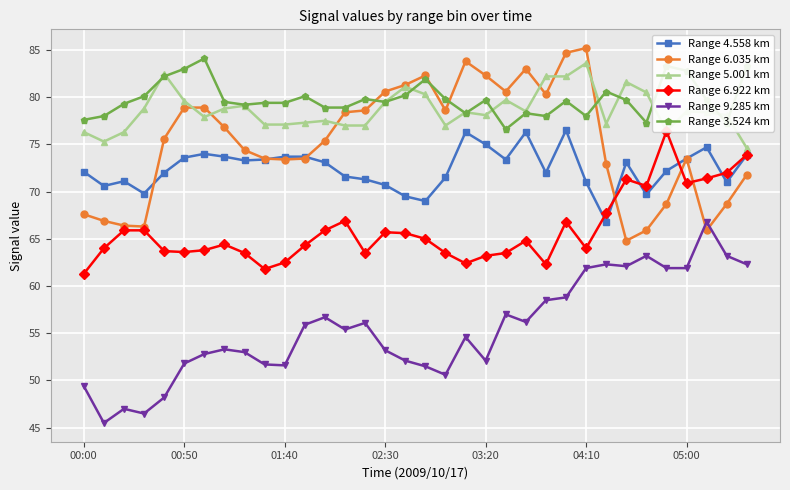

True or false: Range 3.524 km has more than 0 interior local peaks.

True